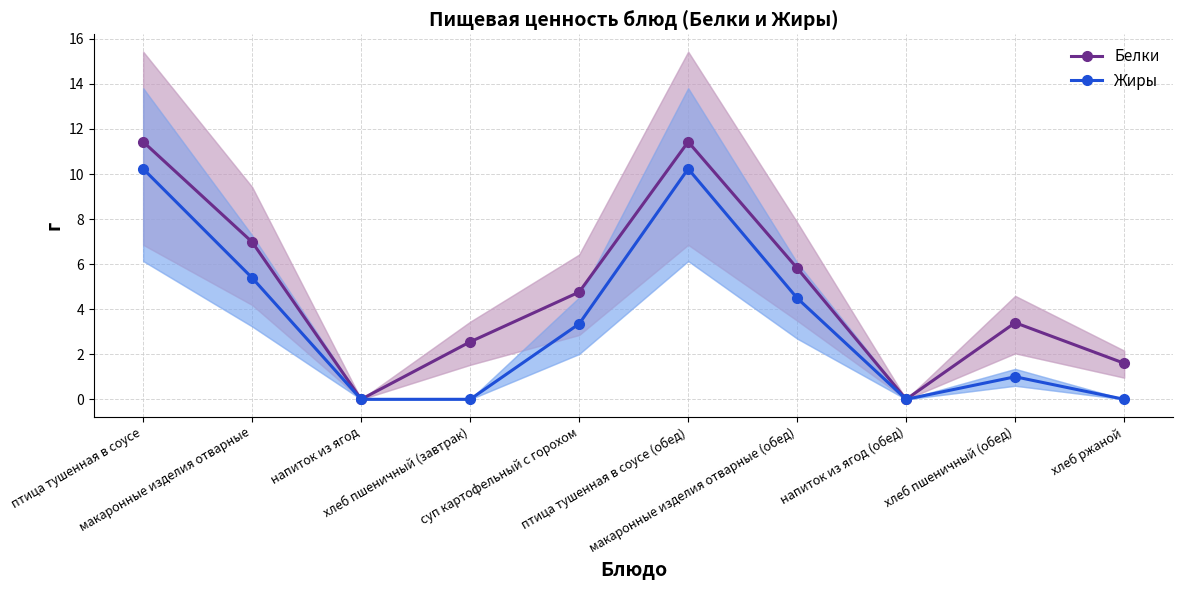

Reading left to right, list all the values displayed in this chart.

Белки: птица тушенная в соусе=11.4	макаронные изделия отварные=7.0	напиток из ягод=0.0	хлеб пшеничный (завтрак)=2.5	суп картофельный с горохом=4.8	птица тушенная в соусе (обед)=11.4	макаронные изделия отварные (обед)=5.8	напиток из ягод (обед)=0.0	хлеб пшеничный (обед)=3.4	хлеб ржаной=1.6
Жиры: птица тушенная в соусе=10.2	макаронные изделия отварные=5.4	напиток из ягод=0.0	хлеб пшеничный (завтрак)=0.0	суп картофельный с горохом=3.4	птица тушенная в соусе (обед)=10.2	макаронные изделия отварные (обед)=4.5	напиток из ягод (обед)=0.0	хлеб пшеничный (обед)=1.0	хлеб ржаной=0.0